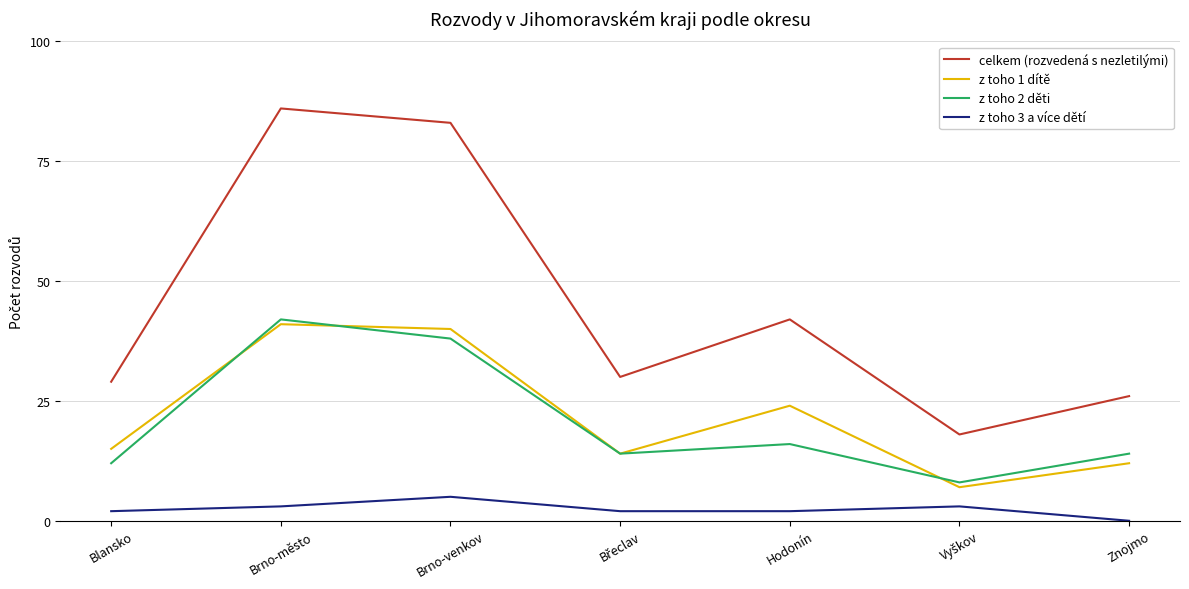

At which label is celkem (rozvedená s nezletilými) closest to 52?

Hodonín